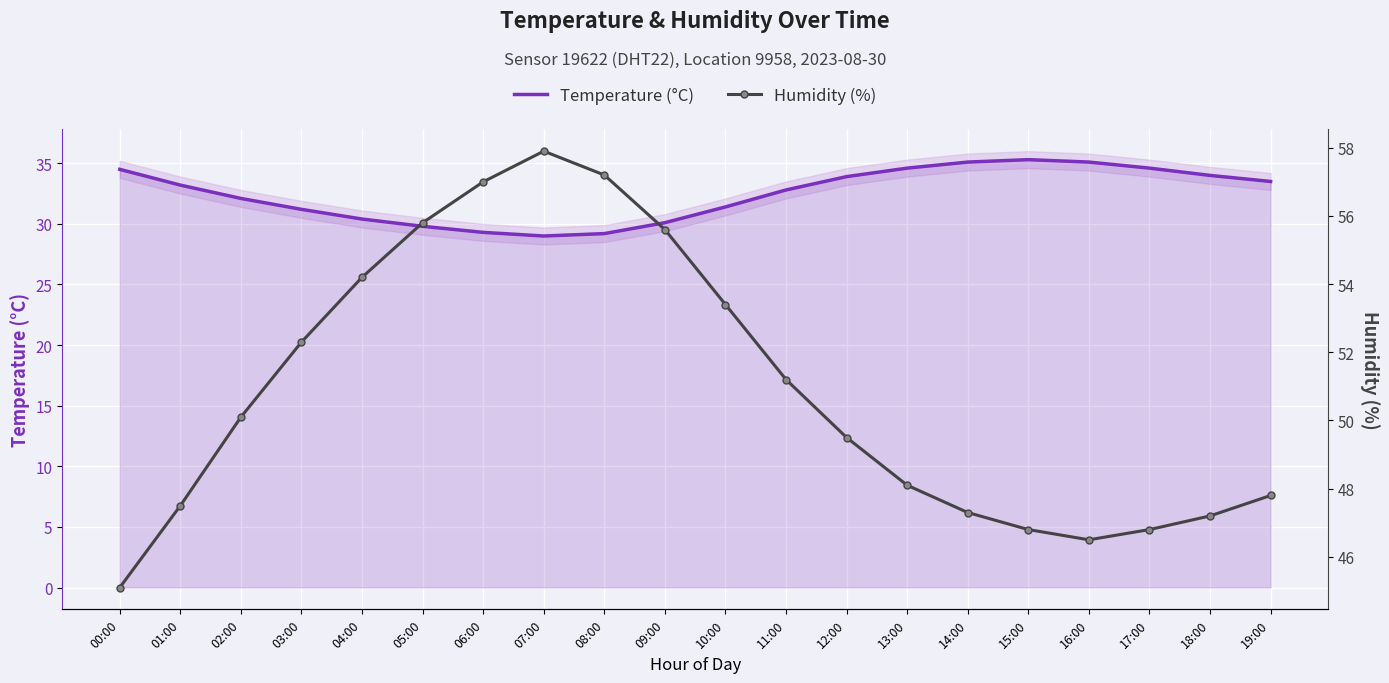

What is the total value across all series at 12:00?

83.4